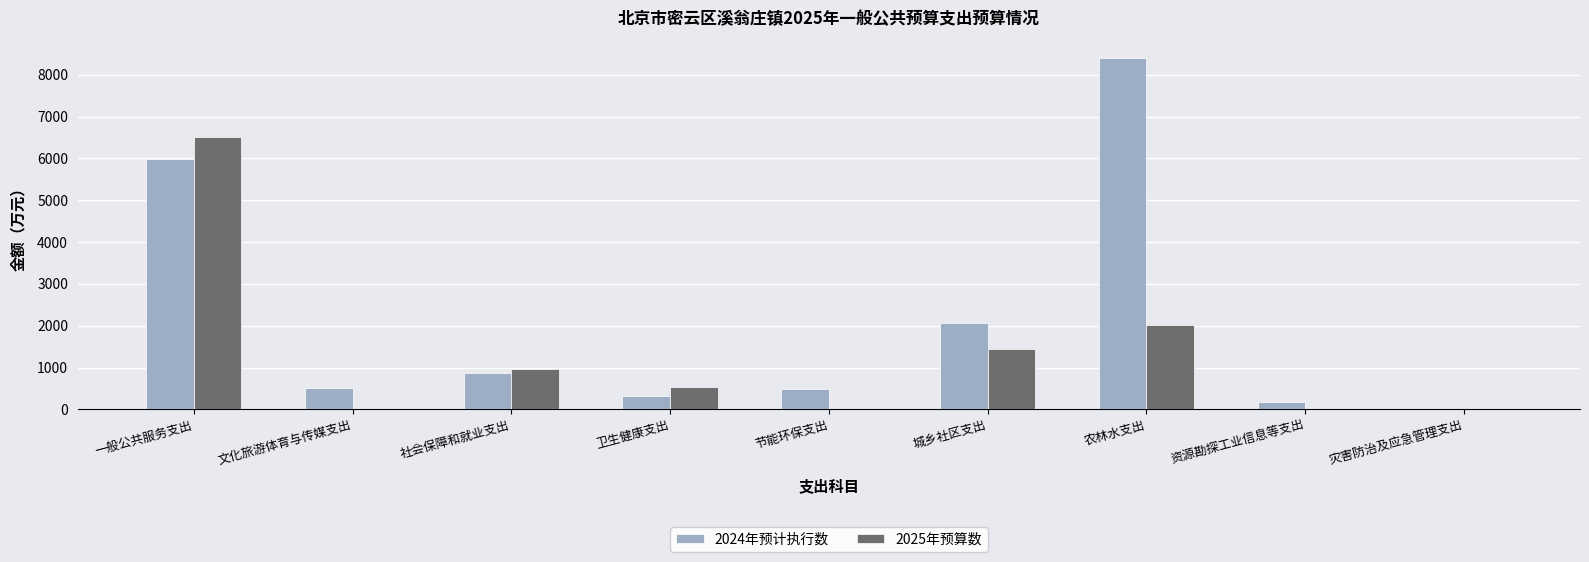

What is the total value across all series at 一般公共服务支出?

12513.5